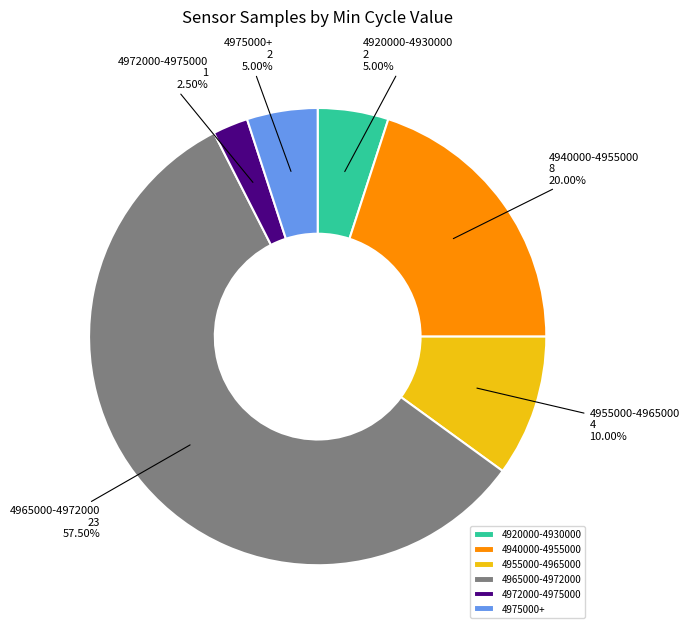

What is the ratio of the value at 4965000-4972000 to the value at 4920000-4930000?

11.5